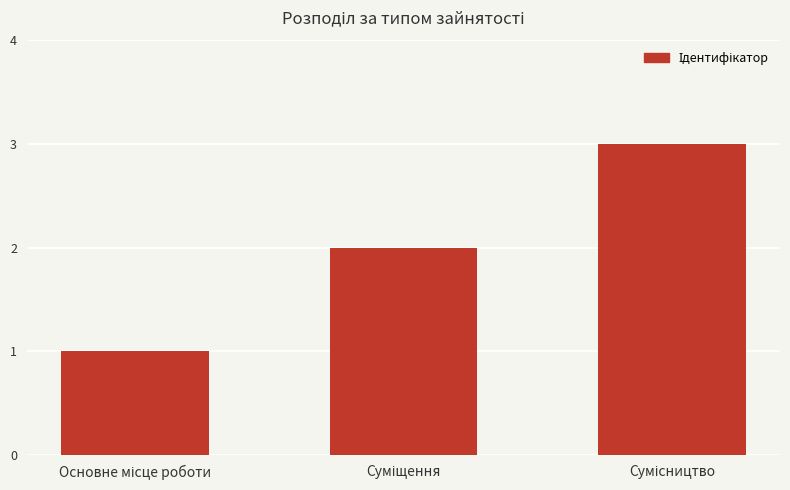

What is the sum of all values?

6